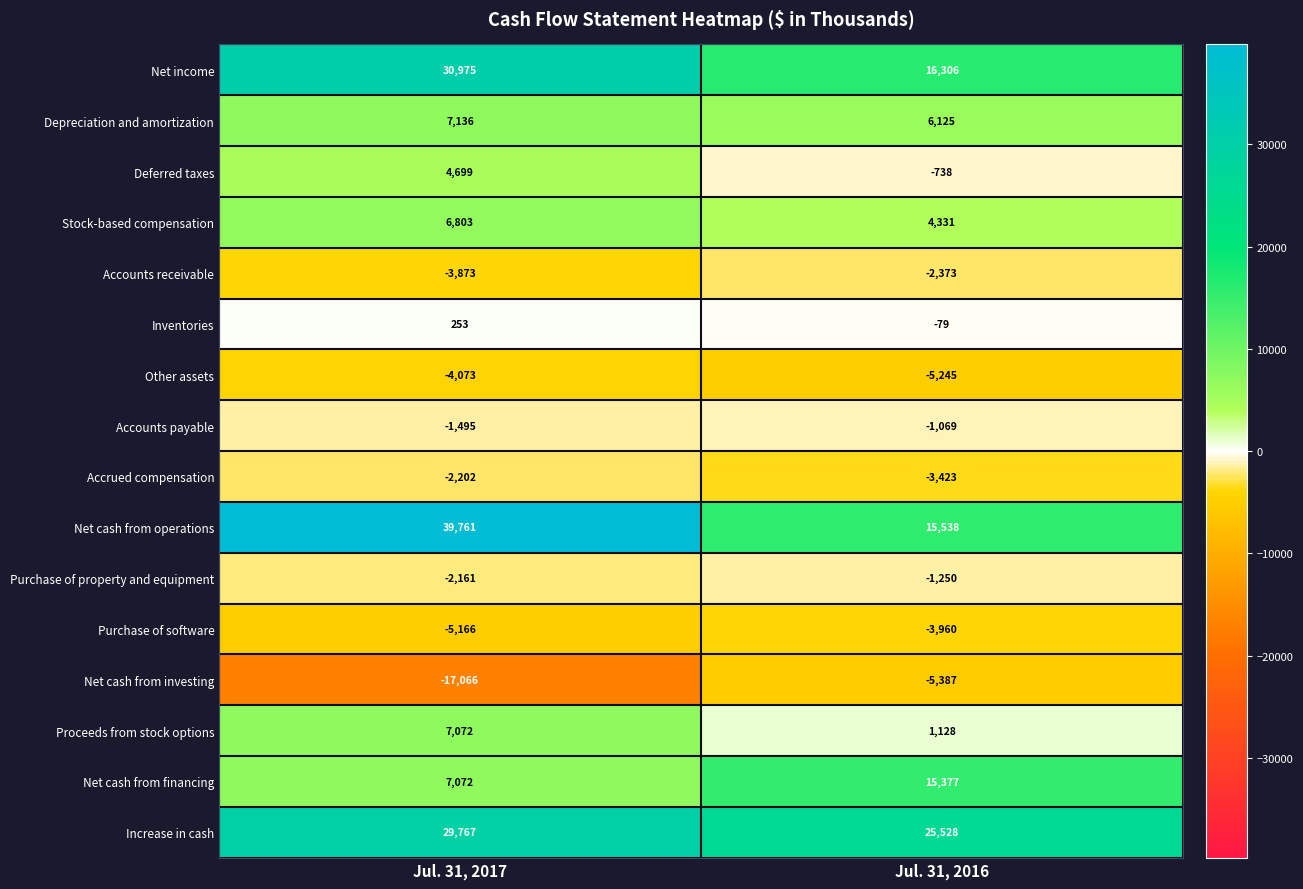

What is the difference between the Increase in cash values at Jul. 31, 2017 and Jul. 31, 2016?

4239